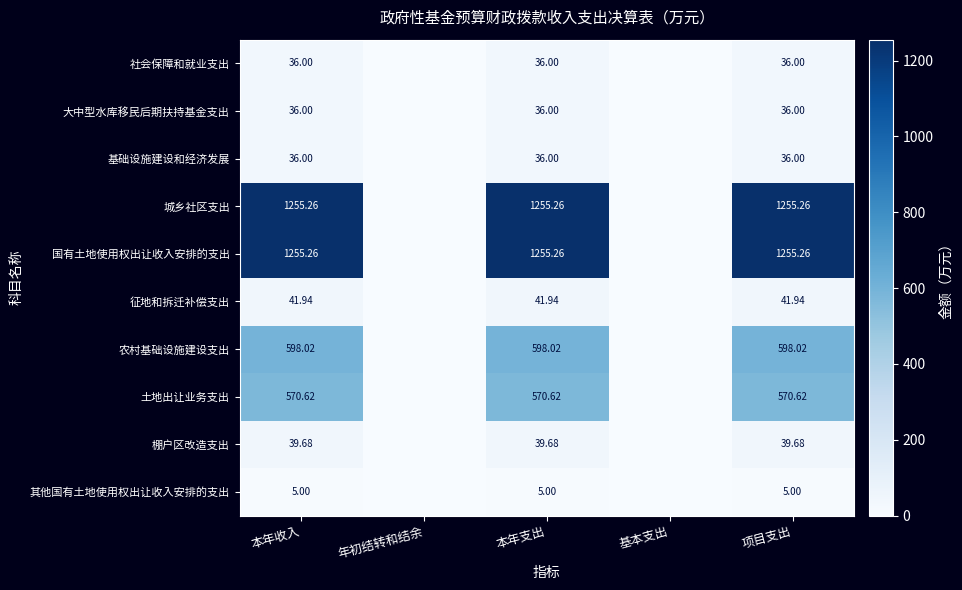

Is the value of 国有土地使用权出让收入安排的支出 at 本年支出 greater than the value of 大中型水库移民后期扶持基金支出 at 本年收入?

Yes